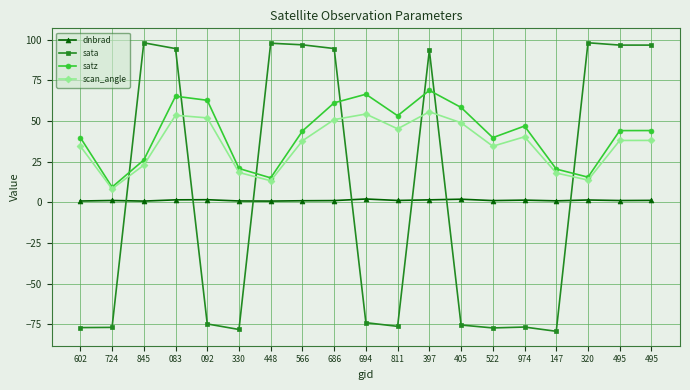

The satz series shows 9.3 at 724. True or false?

True